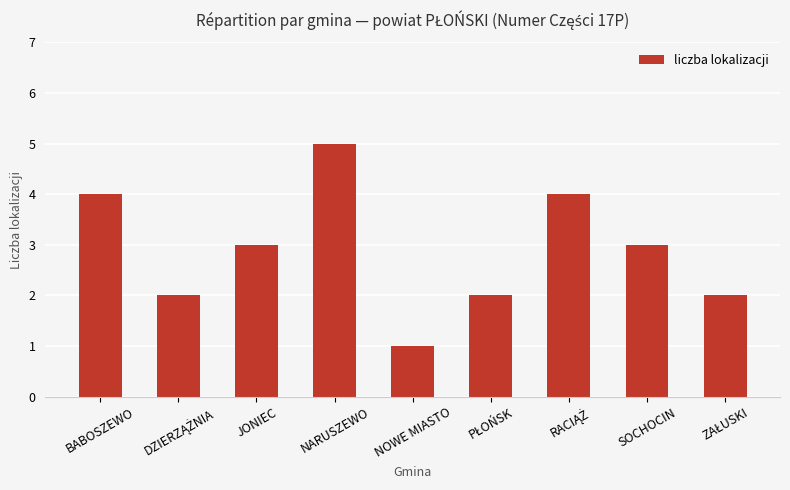

The chart shows a value of 3 at JONIEC. True or false?

True